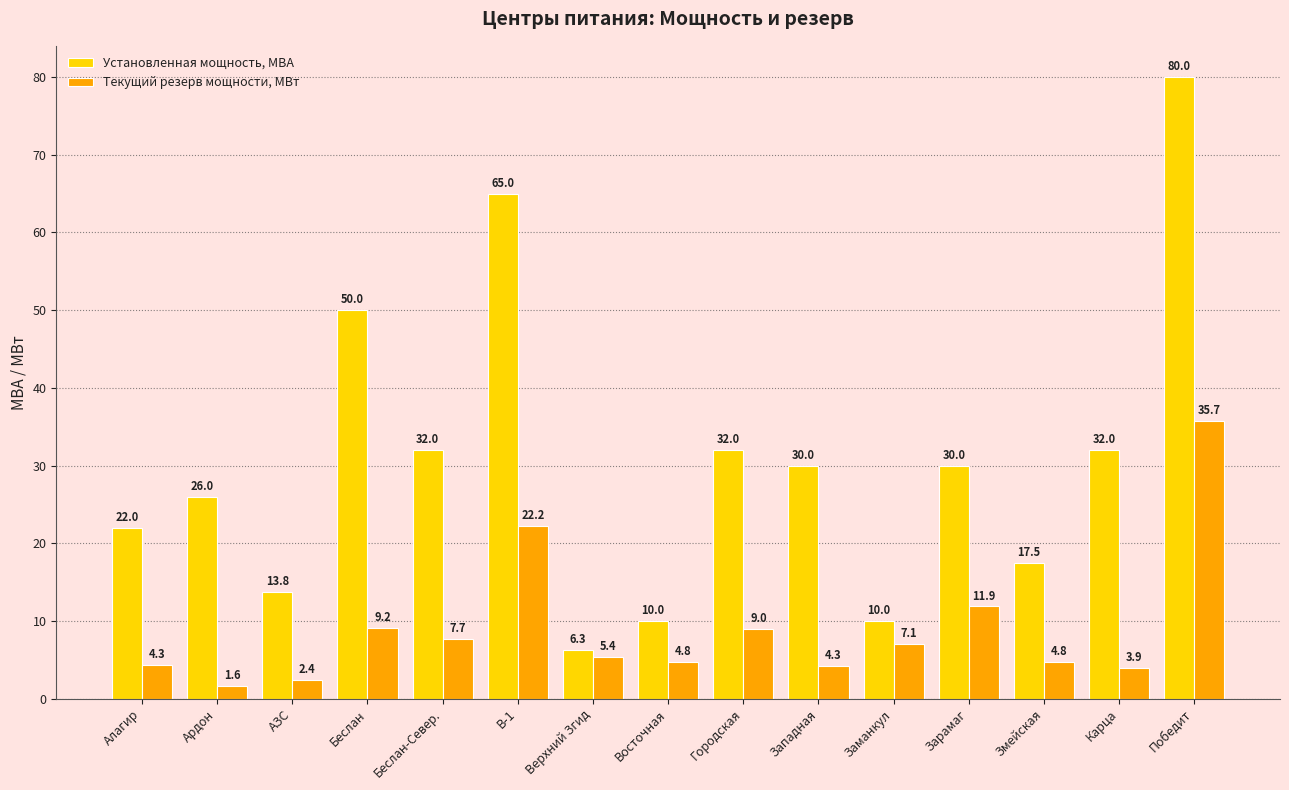

Reading right to left, what are all the values shown in this chart?

Установленная мощность, МВА: Победит=80.0	Карца=32.0	Змейская=17.5	Зарамаг=30.0	Заманкул=10.0	Западная=30.0	Городская=32.0	Восточная=10.0	Верхний Згид=6.3	В-1=65.0	Беслан-Север.=32.0	Беслан=50.0	АЗС=13.8	Ардон=26.0	Алагир=22.0
Текущий резерв мощности, МВт: Победит=35.7	Карца=3.9	Змейская=4.8	Зарамаг=11.9	Заманкул=7.1	Западная=4.3	Городская=9.0	Восточная=4.8	Верхний Згид=5.4	В-1=22.2	Беслан-Север.=7.7	Беслан=9.2	АЗС=2.4	Ардон=1.6	Алагир=4.3